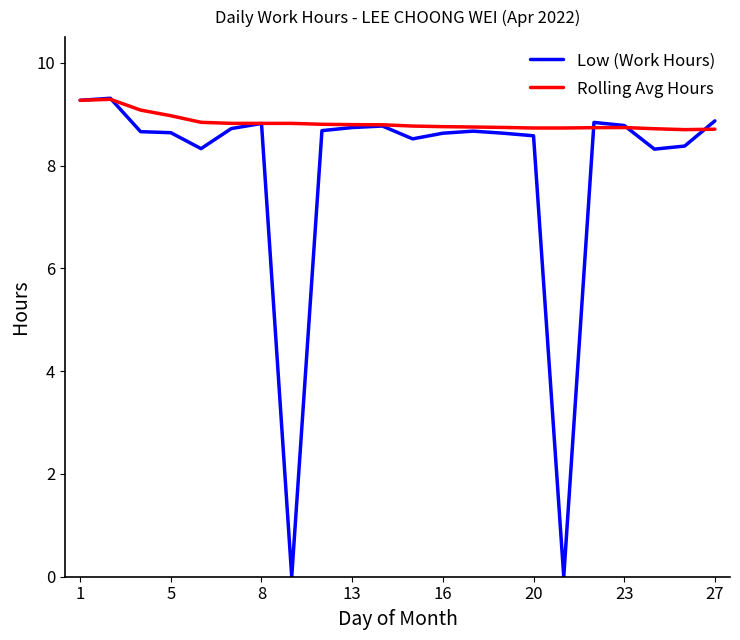

Which series has the largest total across all categories?

Rolling Avg Hours